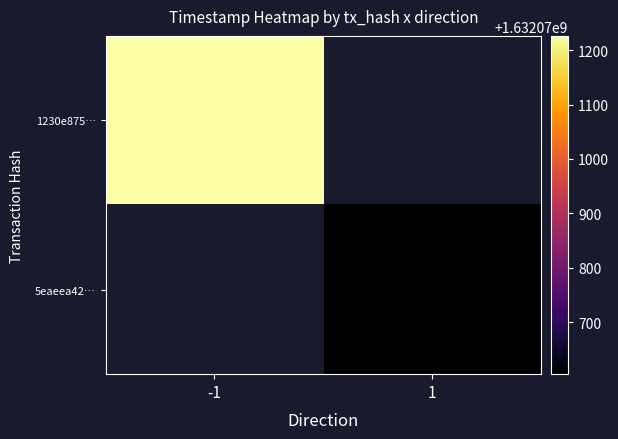

Reading left to right, what are all the values shown in this chart?

1230e875541dc6c8d4c2bf105d5d012c8d65ee2: -1	1632071226
5eaeea42b08596cbf694c53c32e3932902d5f98: 1	1632070605